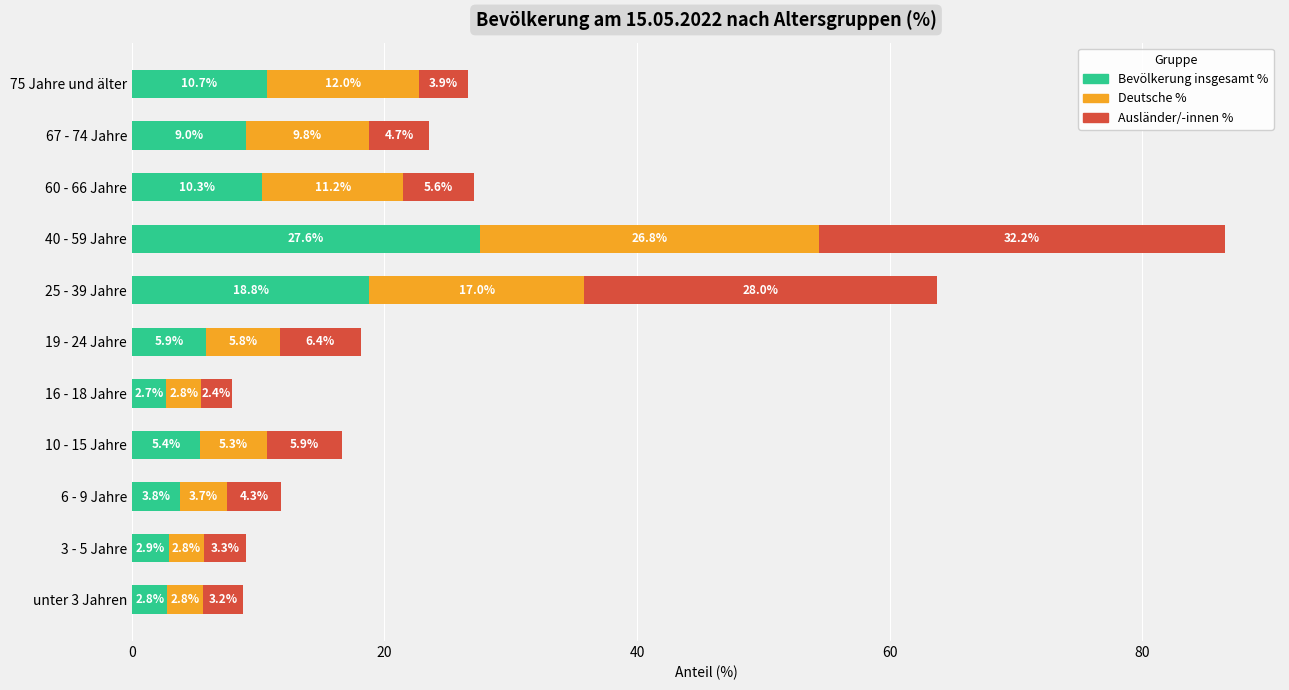

Is it true that Bevölkerung insgesamt % equals 2.8 at unter 3 Jahren?

True